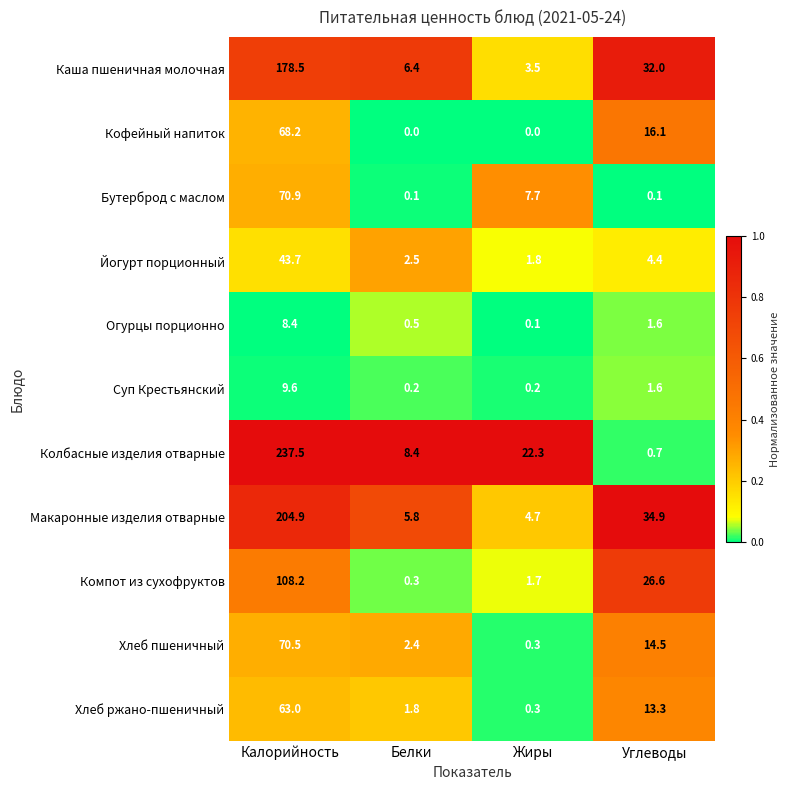

The value of Бутерброд с маслом at Жиры is 12.5. True or false?

False